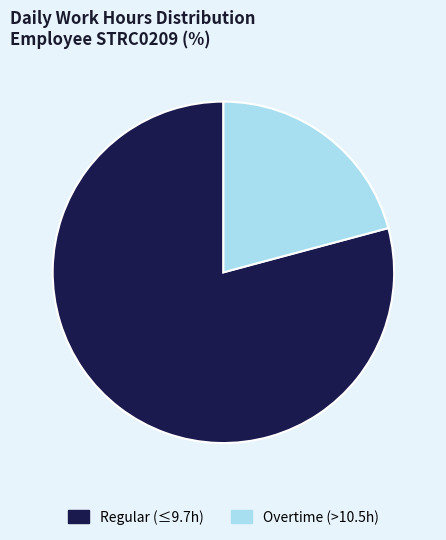

How many slices are in this pie chart?

2